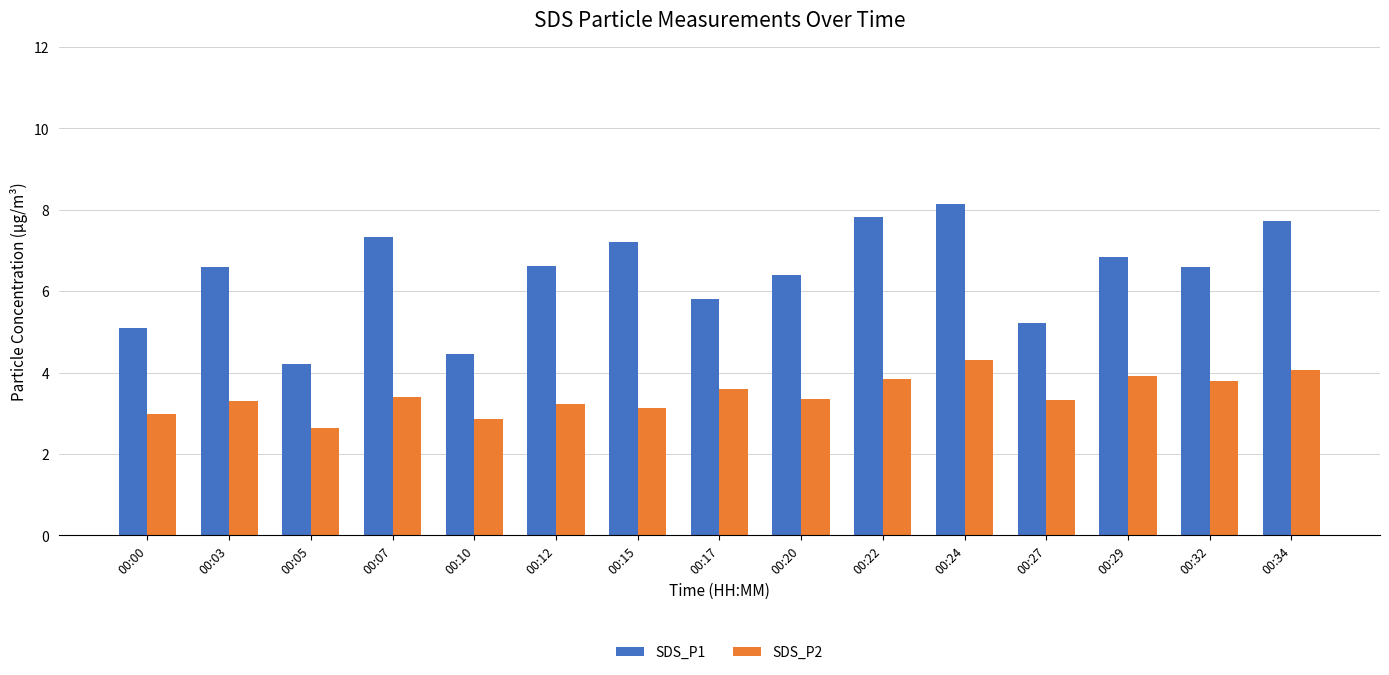

What is the difference between the maximum and minimum values in the SDS_P2 series?

1.7